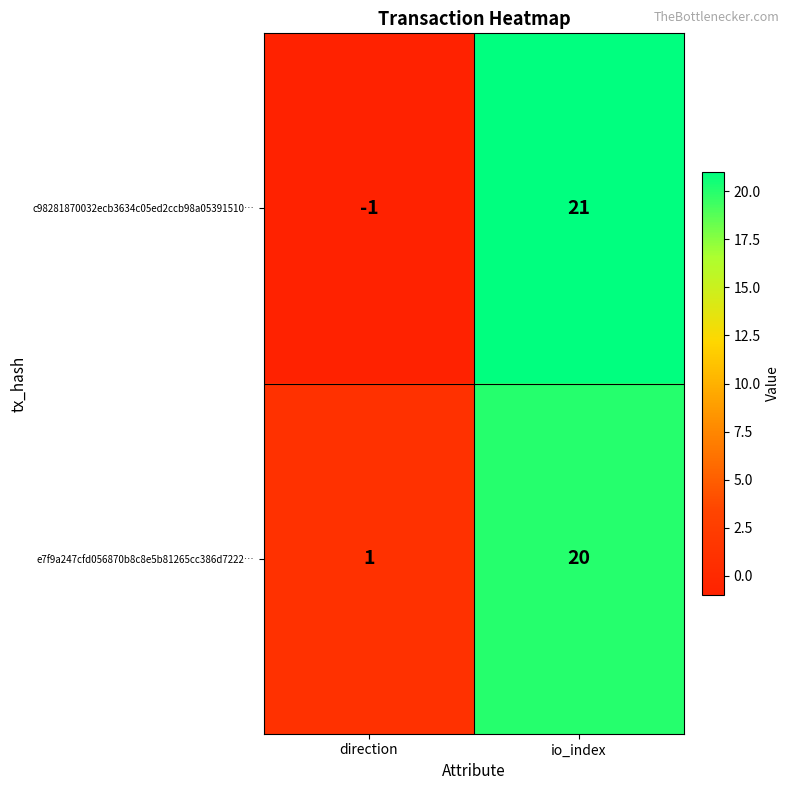

Which label corresponds to the smallest value in the chart?

direction